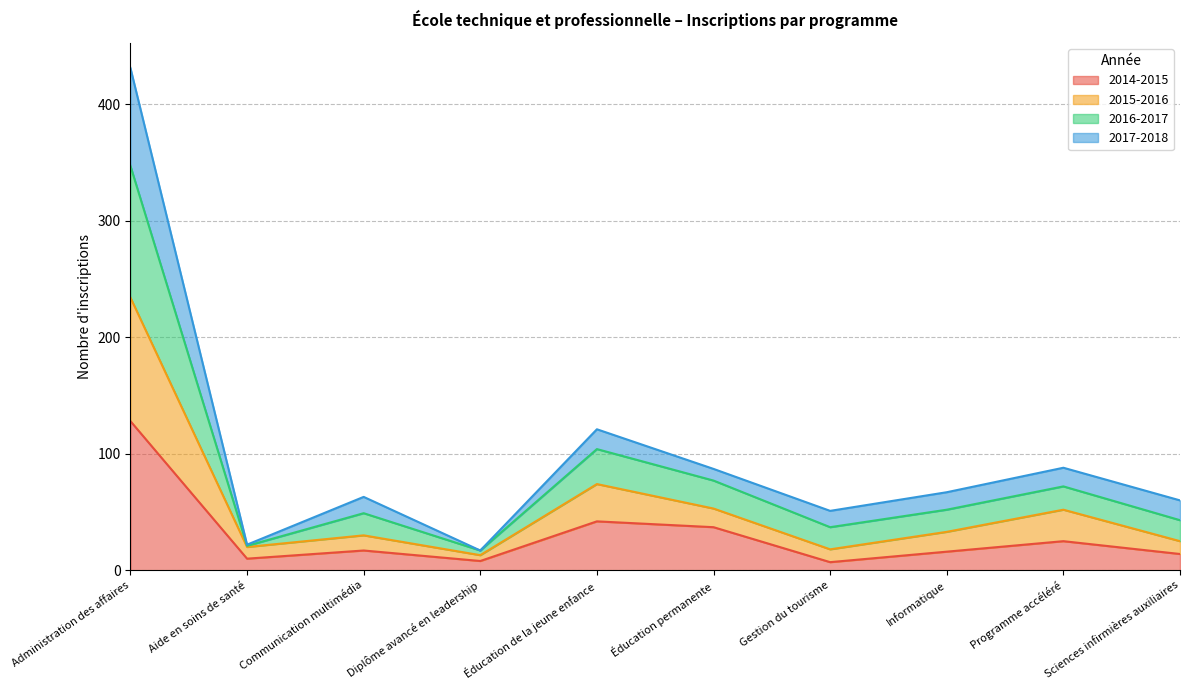

What is the maximum value for 2014-2015?

128